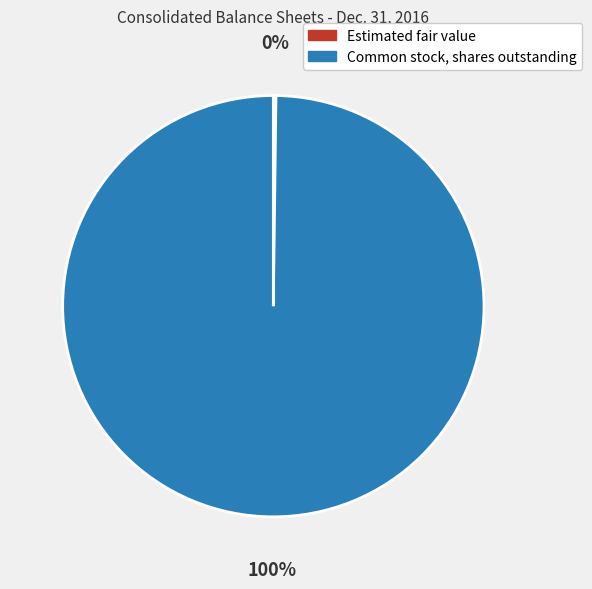

What is the majority slice?

Common stock, shares outstanding